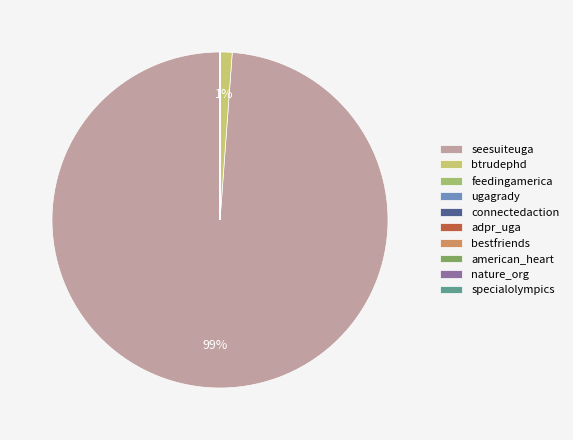

Is it true that seesuiteuga is 88% of the pie?

False